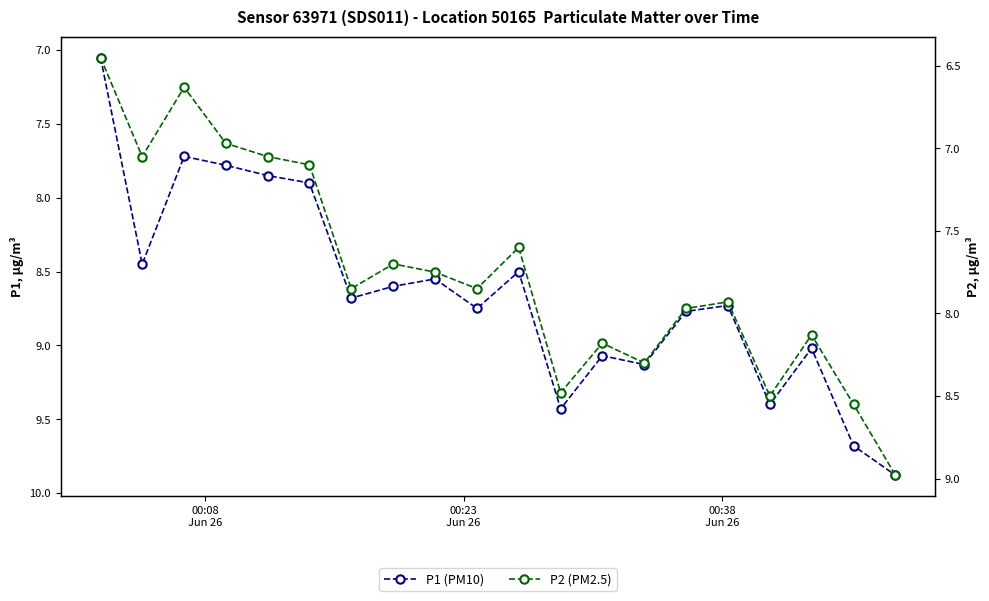

What is the difference between the maximum and minimum values in the P1 (PM10) series?

2.8